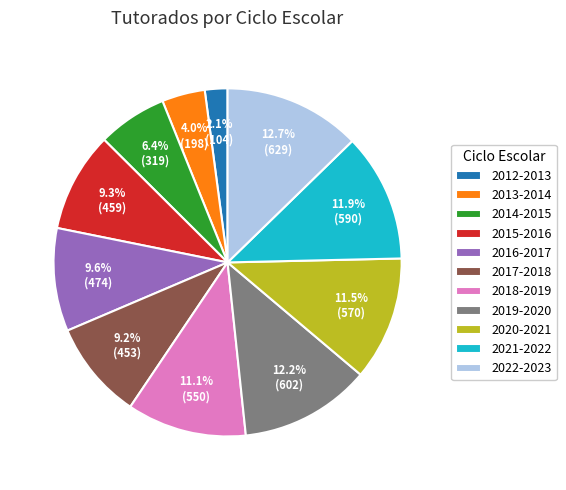

Which slice is the largest?

2022-2023